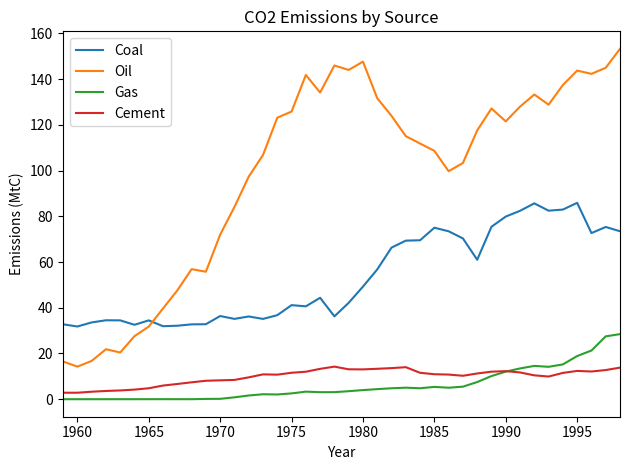

What is the highest value of the Gas series?

28.5